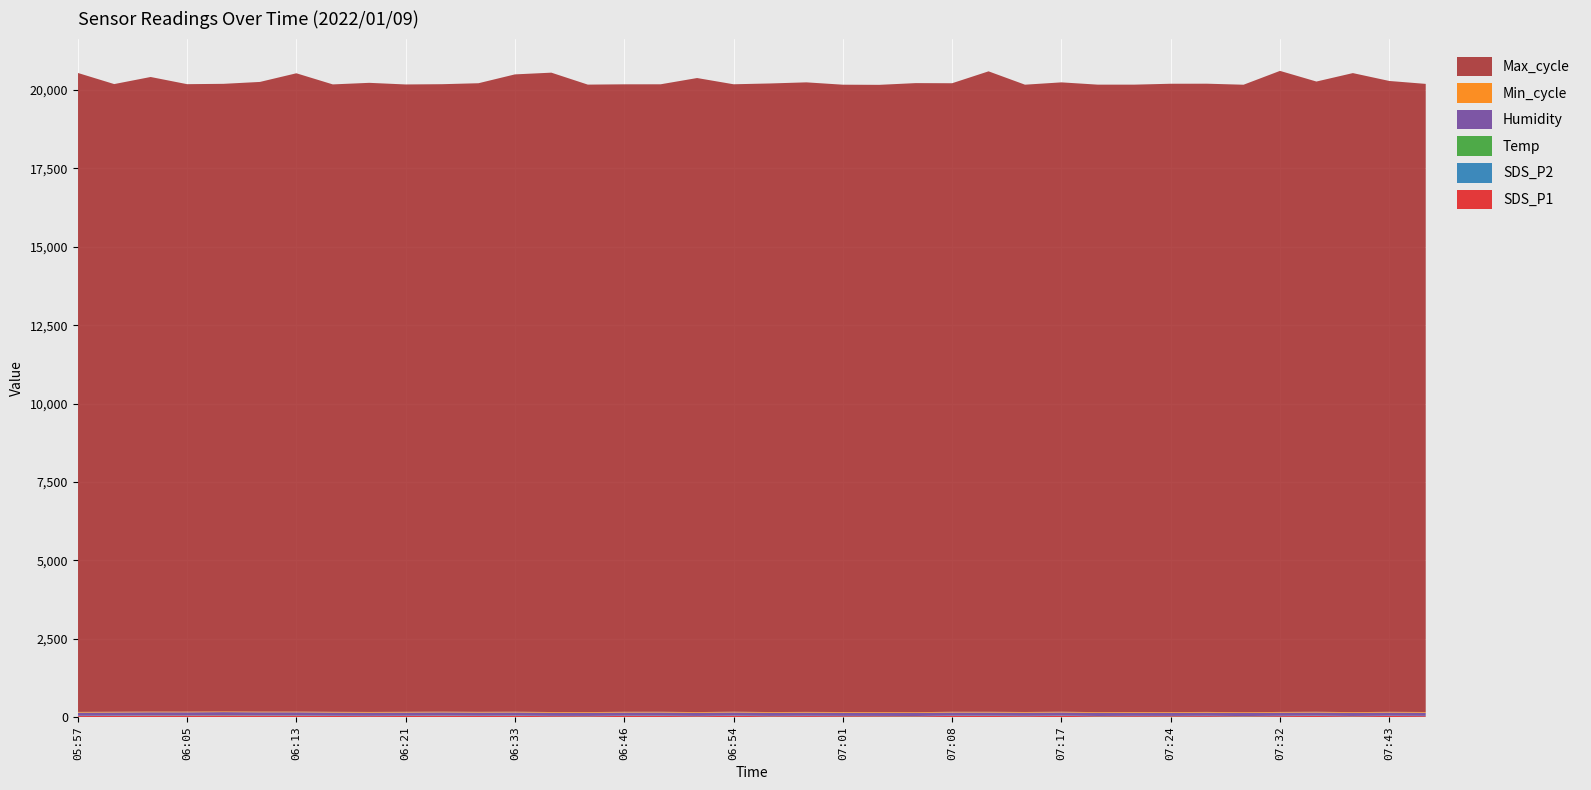

Reading right to left, extract all data points from this chart.

SDS_P1: 07:46=27.1	07:43=32.1	07:41=23.4	07:34=32.2	07:32=27.6	07:29=19.9	07:27=27.8	07:24=24.3	07:22=26.7	07:19=22.8	07:17=34.5	07:14=26.4	07:11=32.0	07:08=33.1	07:06=22.2	07:04=23.6	07:01=25.9	06:59=29.3	06:56=24.1	06:54=35.1	06:51=25.2	06:49=32.5	06:46=32.9	06:44=24.3	06:41=26.8	06:33=34.2	06:30=31.2	06:27=37.2	06:21=31.6	06:19=28.1	06:16=31.6	06:13=38.4	06:10=39.4	06:08=45.0	06:05=39.2	06:02=39.8	06:00=33.3	05:57=29.3
SDS_P2: 07:46=3.4	07:43=3.4	07:41=3.1	07:34=3.9	07:32=3.8	07:29=3.0	07:27=3.7	07:24=2.8	07:22=3.0	07:19=2.5	07:17=3.5	07:14=3.2	07:11=3.5	07:08=3.6	07:06=2.8	07:04=2.9	07:01=2.8	06:59=3.7	06:56=3.2	06:54=3.9	06:51=3.1	06:49=3.6	06:46=3.5	06:44=3.5	06:41=3.1	06:33=3.8	06:30=3.7	06:27=4.0	06:21=4.4	06:19=3.9	06:16=4.6	06:13=4.0	06:10=4.0	06:08=4.6	06:05=4.2	06:02=4.2	06:00=4.5	05:57=3.5
Temp: 07:46=5.3	07:43=5.3	07:41=5.4	07:34=6.5	07:32=6.2	07:29=6.1	07:27=6.2	07:24=5.9	07:22=5.8	07:19=5.9	07:17=6.1	07:14=6.5	07:11=6.6	07:08=5.8	07:06=5.5	07:04=6.6	07:01=6.2	06:59=5.6	06:56=6.8	06:54=5.6	06:51=5.1	06:49=6.8	06:46=5.6	06:44=5.5	06:41=5.0	06:33=6.8	06:30=6.0	06:27=5.6	06:21=5.6	06:19=5.2	06:16=5.2	06:13=6.8	06:10=5.7	06:08=5.8	06:05=5.3	06:02=5.8	06:00=5.6	05:57=5.8
Humidity: 07:46=99.9	07:43=99.9	07:41=99.9	07:34=99.9	07:32=99.9	07:29=99.9	07:27=99.9	07:24=99.9	07:22=99.9	07:19=99.9	07:17=99.9	07:14=99.9	07:11=99.9	07:08=99.9	07:06=99.9	07:04=99.9	07:01=99.9	06:59=99.9	06:56=99.9	06:54=99.9	06:51=99.9	06:49=99.9	06:46=99.9	06:44=99.9	06:41=99.9	06:33=99.9	06:30=99.9	06:27=99.9	06:21=99.9	06:19=99.9	06:16=99.9	06:13=99.9	06:10=99.9	06:08=99.9	06:05=99.9	06:02=99.9	06:00=99.9	05:57=99.9
Min_cycle: 07:46=23.0	07:43=23.0	07:41=23.0	07:34=23.0	07:32=23.0	07:29=23.0	07:27=23.0	07:24=23.0	07:22=23.0	07:19=23.0	07:17=23.0	07:14=23.0	07:11=23.0	07:08=23.0	07:06=23.0	07:04=23.0	07:01=23.0	06:59=23.0	06:56=23.0	06:54=23.0	06:51=23.0	06:49=23.0	06:46=23.0	06:44=23.0	06:41=23.0	06:33=23.0	06:30=23.0	06:27=23.0	06:21=23.0	06:19=23.0	06:16=23.0	06:13=23.0	06:10=23.0	06:08=23.0	06:05=23.0	06:02=23.0	06:00=23.0	05:57=23.0
Max_cycle: 07:46=20039.0	07:43=20127.0	07:41=20387.0	07:34=20107.0	07:32=20452.0	07:29=20019.0	07:27=20043.0	07:24=20046.0	07:22=20015.0	07:19=20019.0	07:17=20079.0	07:14=20013.0	07:11=20433.0	07:08=20053.0	07:06=20069.0	07:04=20011.0	07:01=20014.0	06:59=20085.0	06:56=20054.0	06:54=20018.0	06:51=20228.0	06:49=20019.0	06:46=20019.0	06:44=20018.0	06:41=20398.0	06:33=20333.0	06:30=20055.0	06:27=20018.0	06:21=20015.0	06:19=20071.0	06:16=20017.0	06:13=20364.0	06:10=20088.0	06:08=20021.0	06:05=20017.0	06:02=20245.0	06:00=20025.0	05:57=20386.0